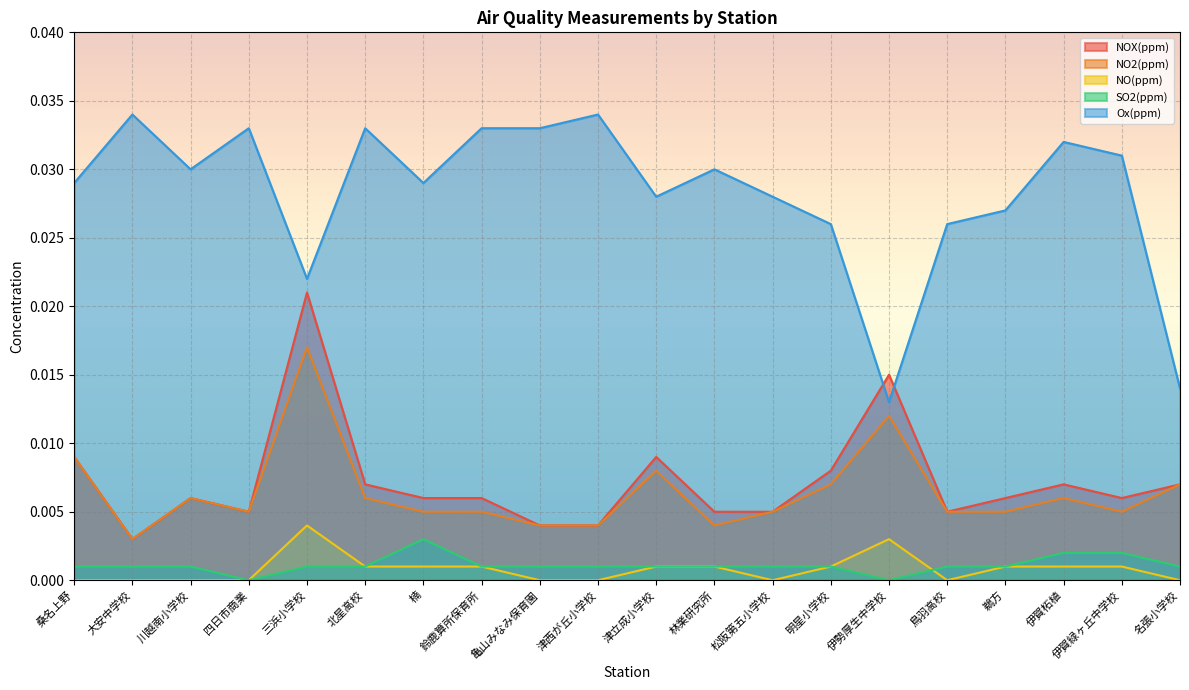

At which label is SO2(ppm) closest to 0?

四日市商業